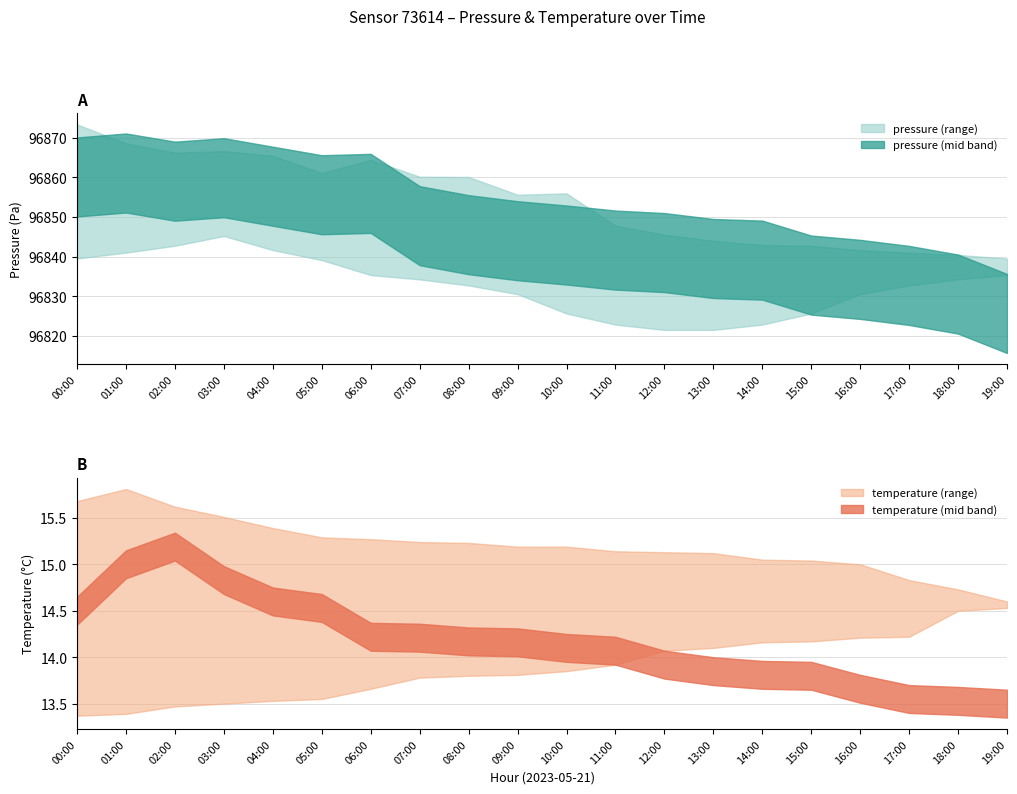

What is the value of the temperature_mid point at the 9th from the left?

14.2